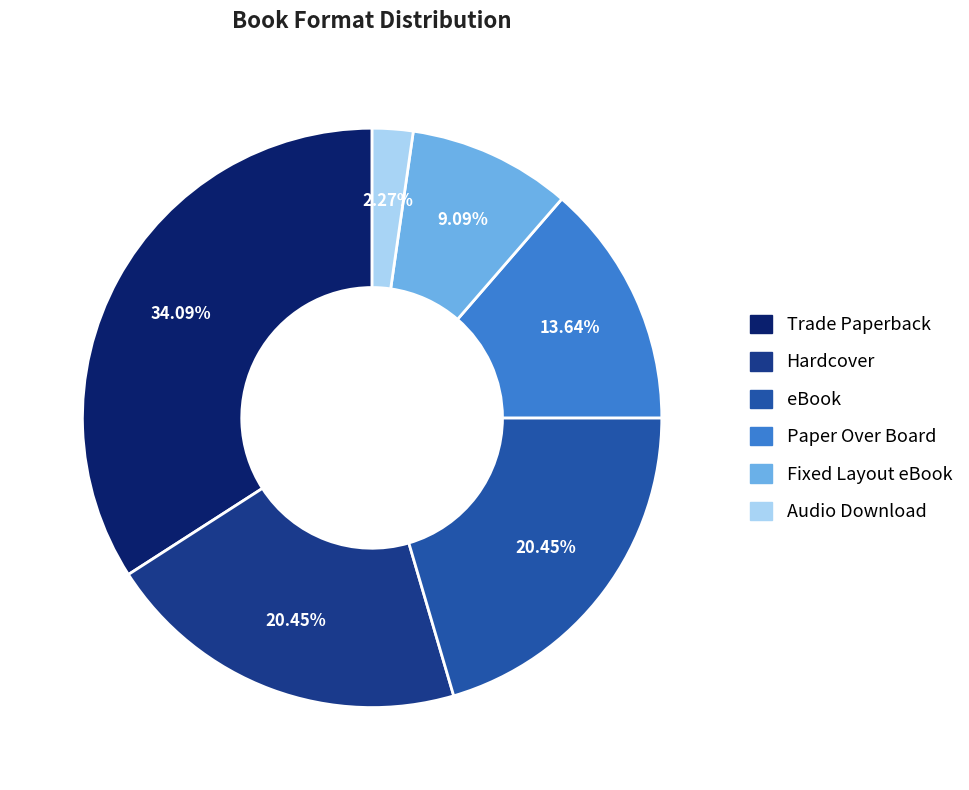

Combined, do Hardcover and Fixed Layout eBook account for over 50%?

No